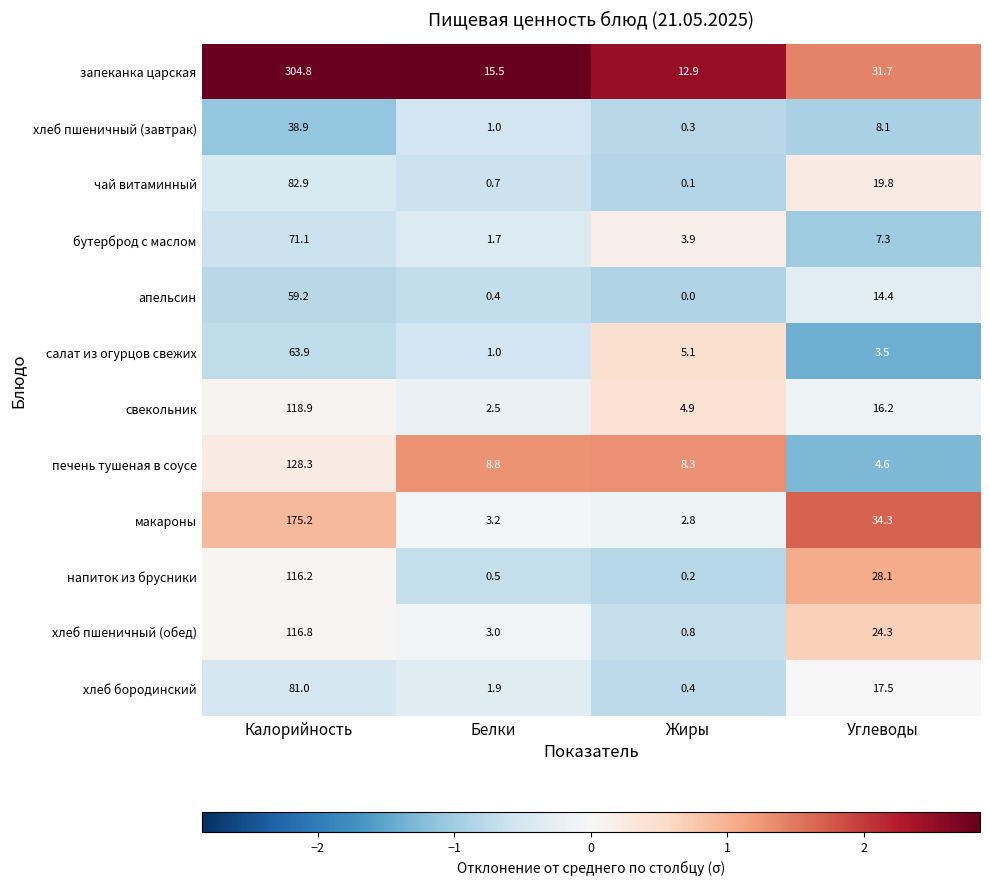

What is the difference between the second highest and minimum values in the запеканка царская series?

18.8